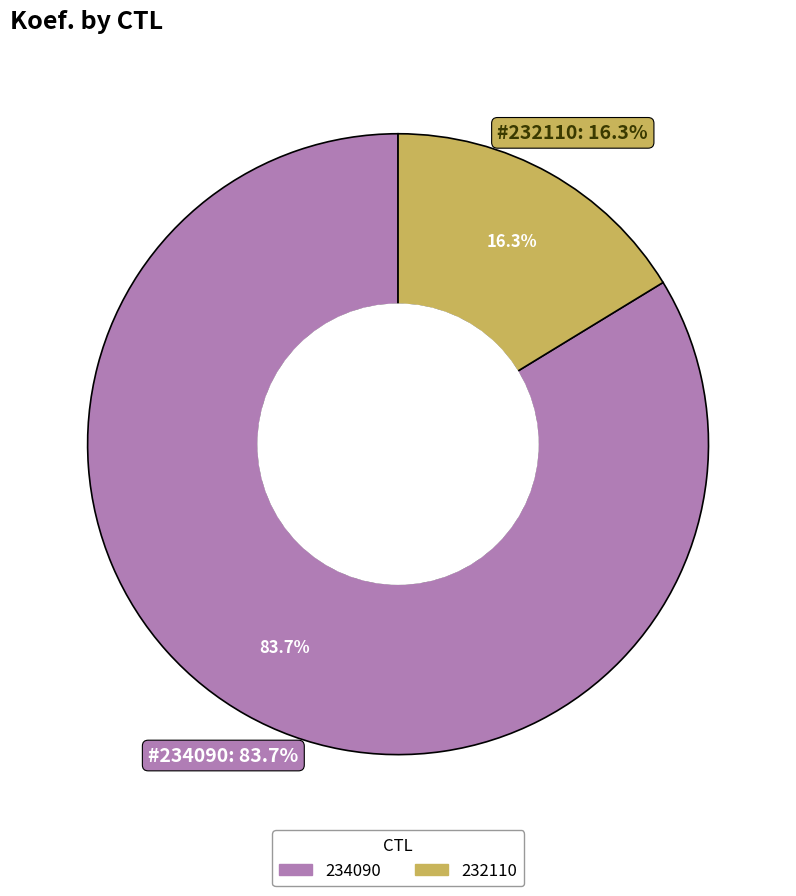

To the nearest percent, what is the average slice percentage?

50%